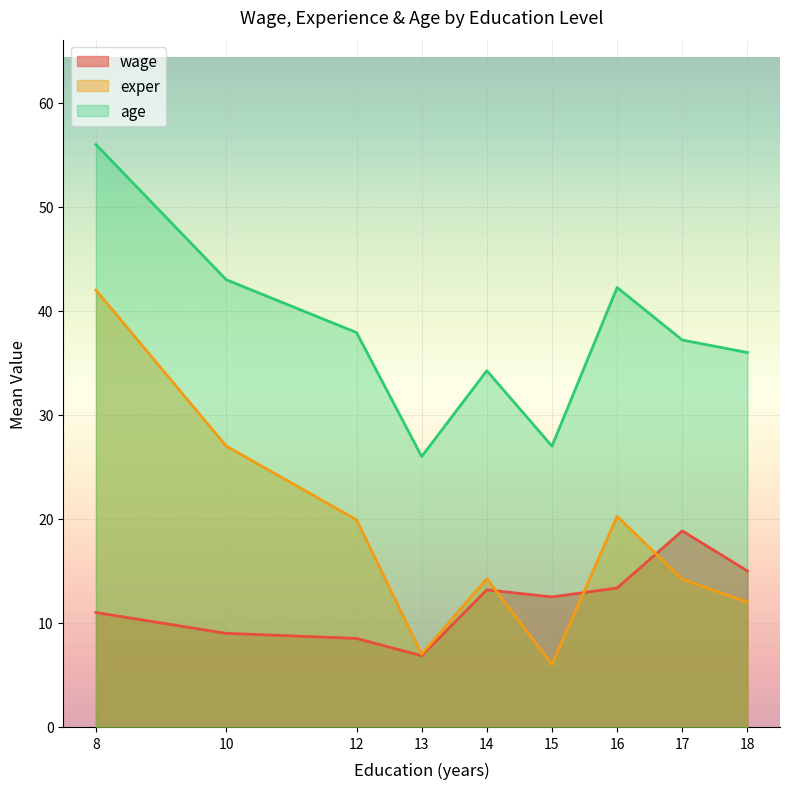

Is the value of exper at 14 greater than the value of wage at 8?

Yes